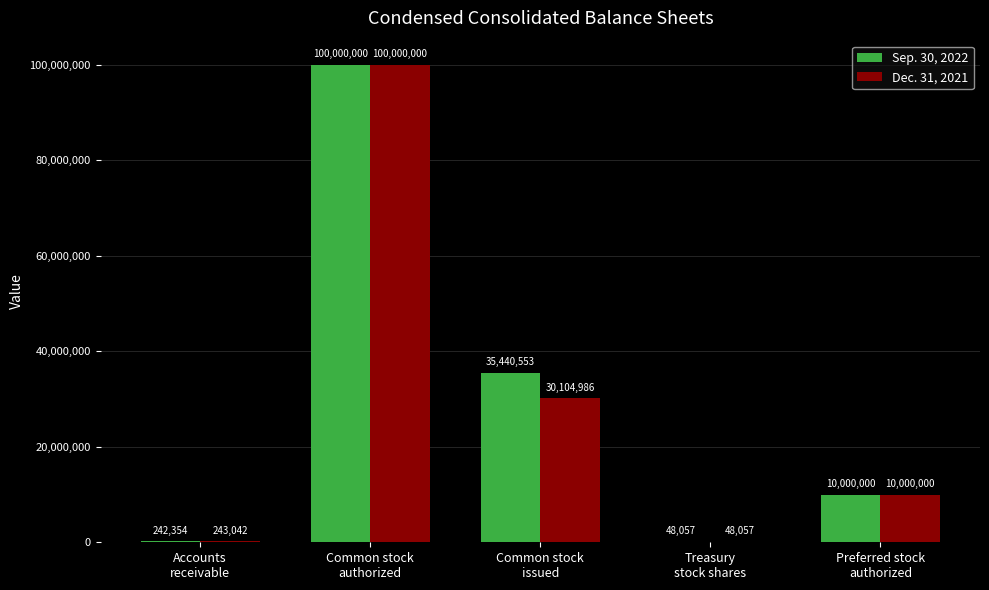

Which series has the largest total across all categories?

Sep. 30, 2022